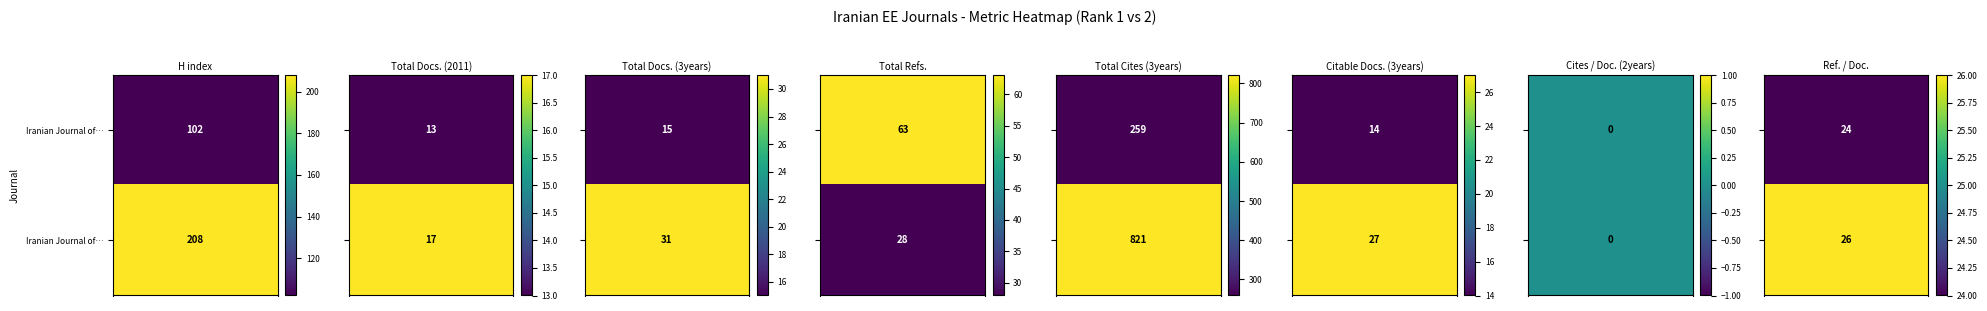

Reading left to right, what are all the values shown in this chart?

Iranian Journal of Electrical and Computer: 102	13	15	63	259	14	0	24
Iranian Journal of Electrical and Electronics: 208	17	31	28	821	27	0	26